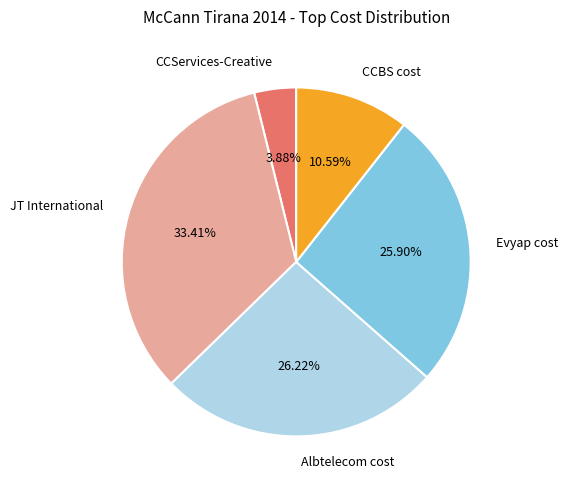

What percentage do CCServices-Creative and JT International together represent?

37.3%